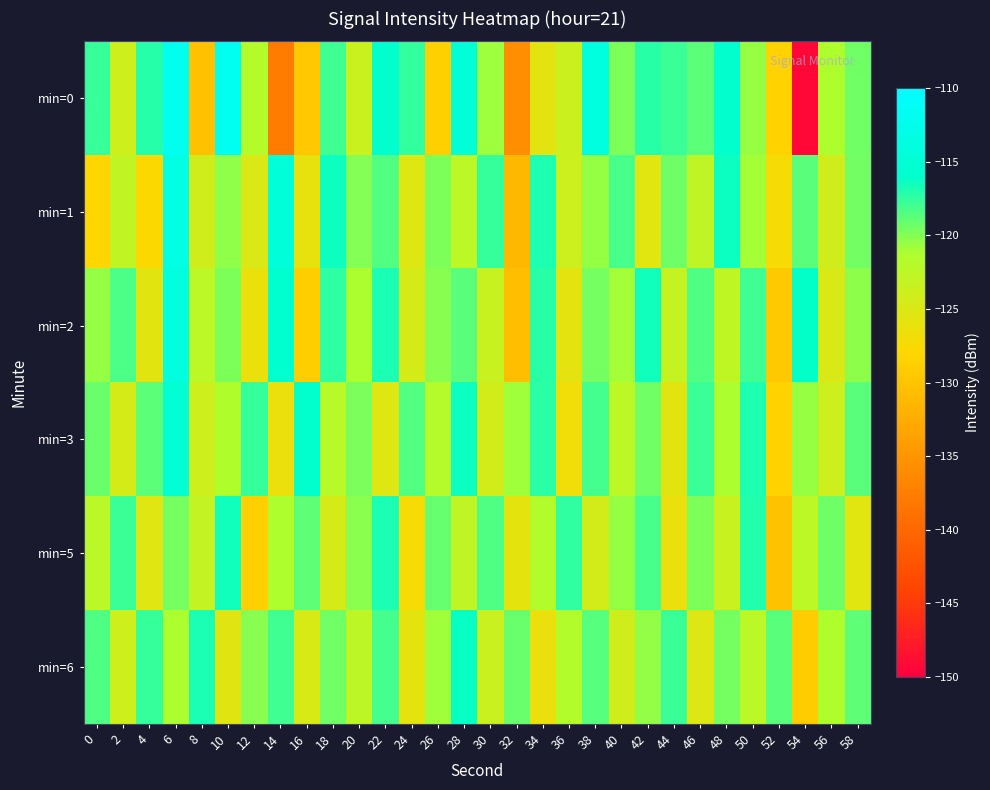

Which series has the largest total across all categories?

min=3